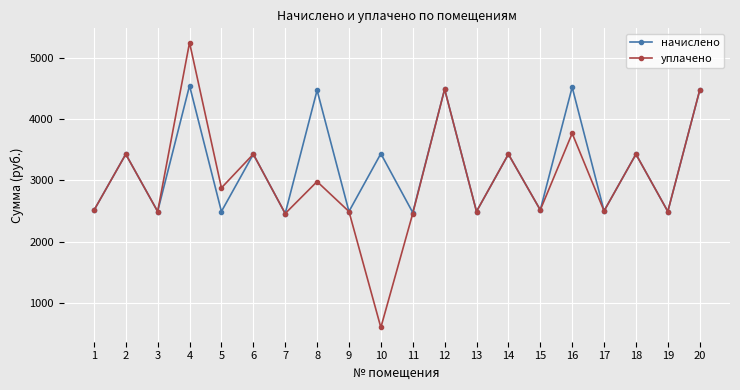

What is the minimum value shown in the chart?

600.0